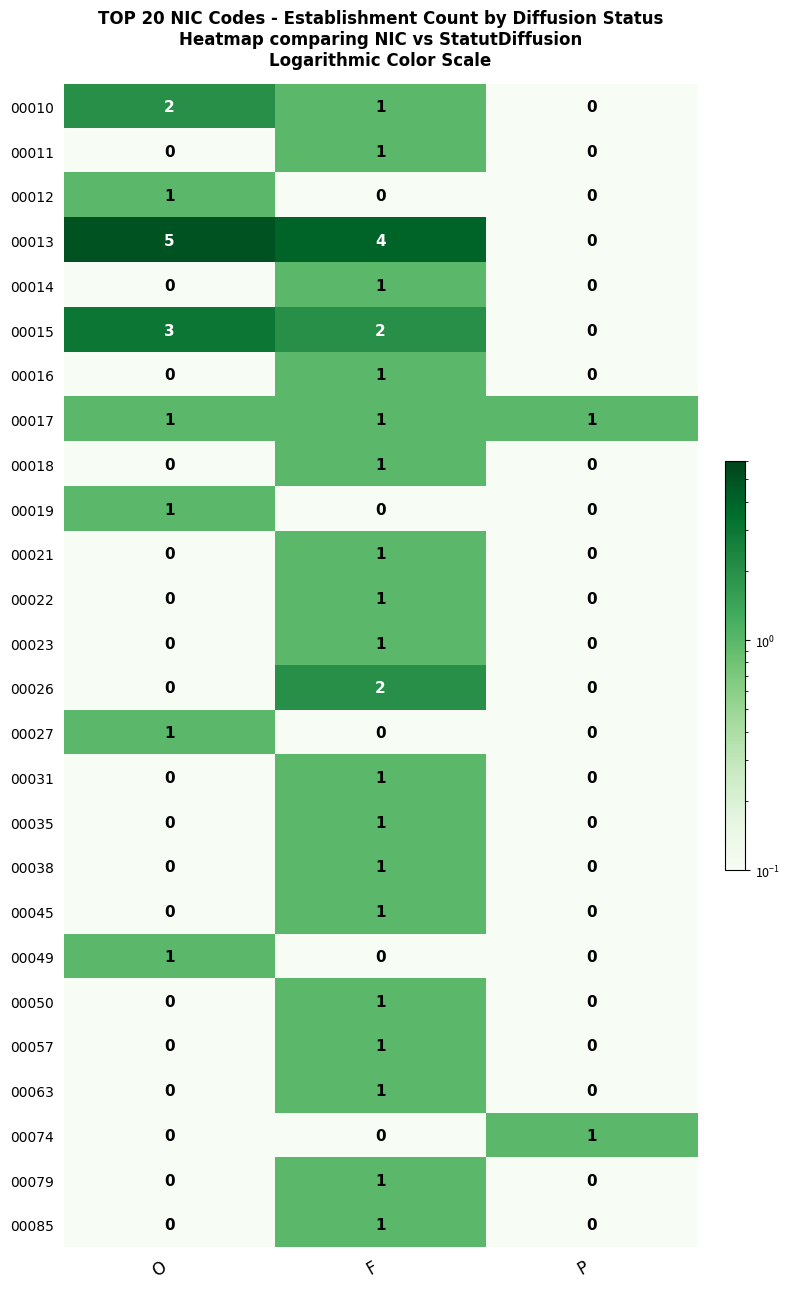

What is the spread (max minus min) of values at F?

4